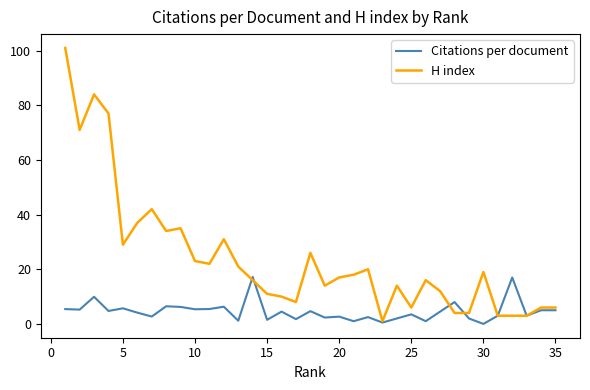

Which series has the largest total across all categories?

H index